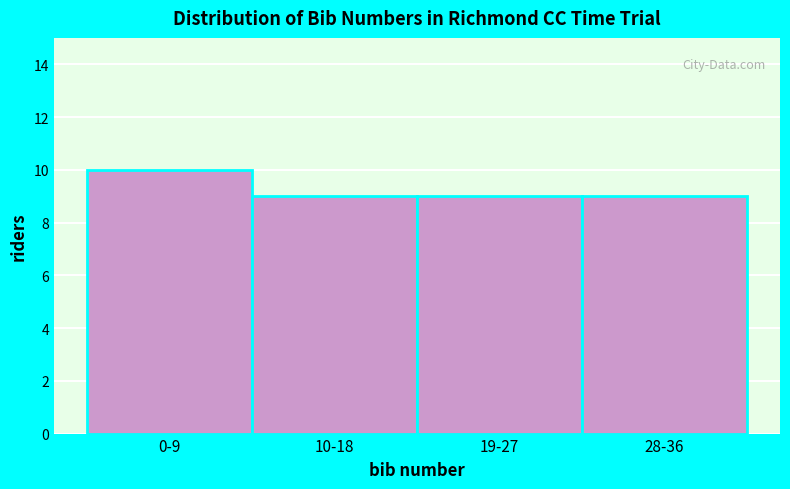

Reading left to right, extract all data points from this chart.

0-9=10	10-18=9	19-27=9	28-36=9